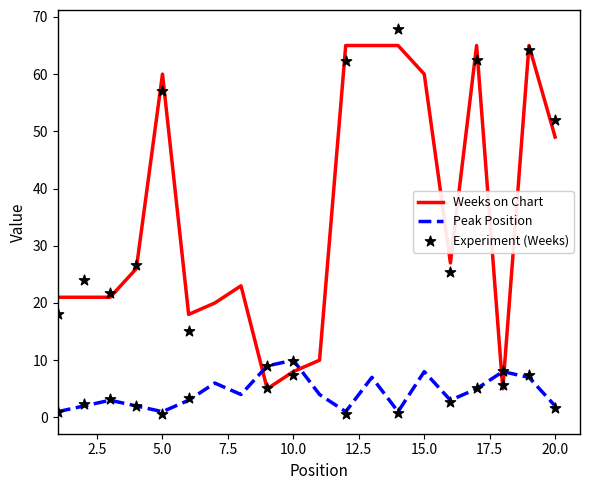

Which series ends up on top after the final intersection of Weeks on Chart and Peak Position?

Weeks on Chart